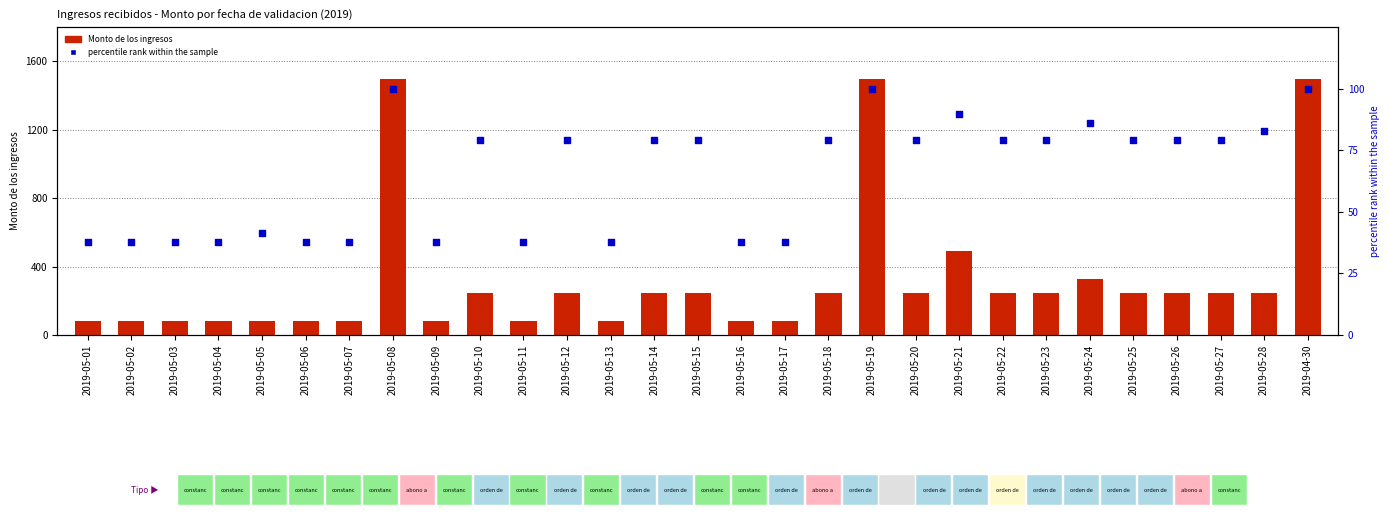

Which series has the largest total across all categories?

Monto de los ingresos